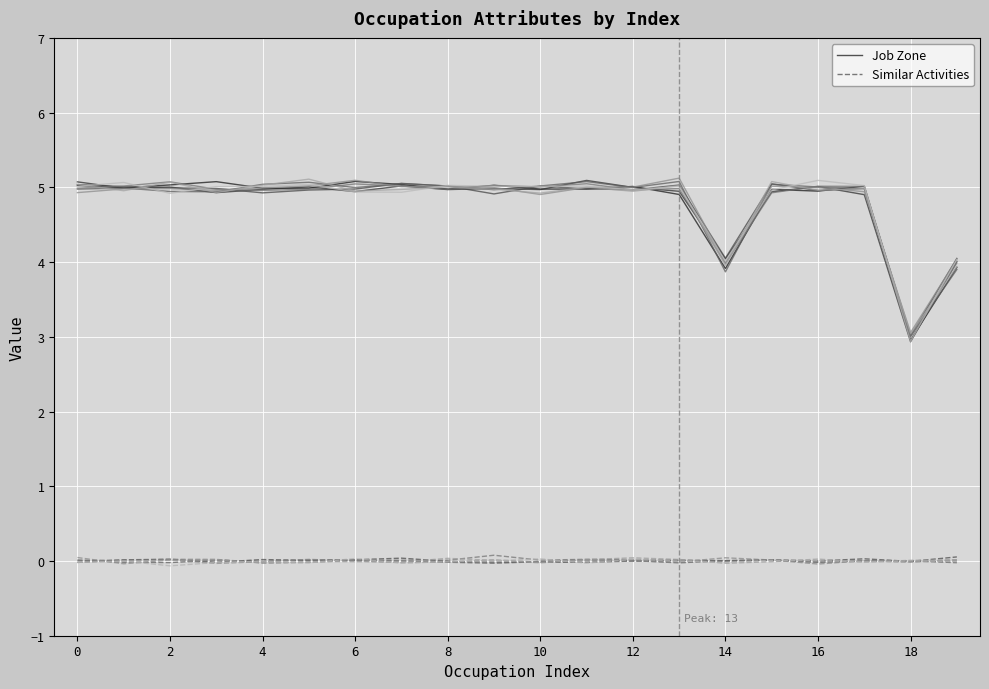

At which label is Job Zone closest to 4?

19